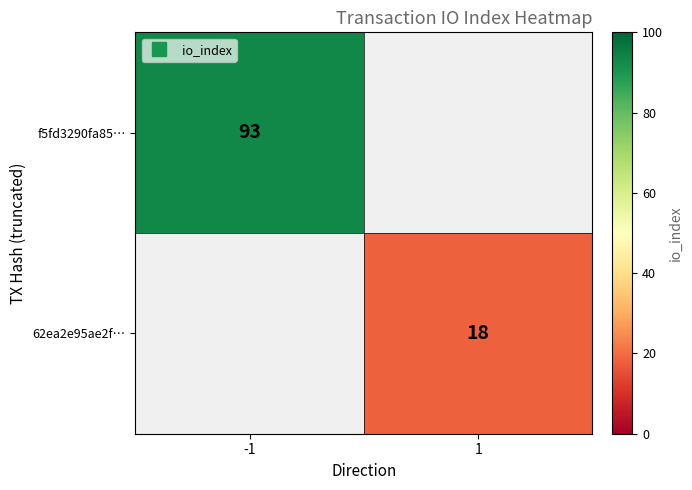

Which category has the lowest value in the f5fd3290fa85… series?

-1